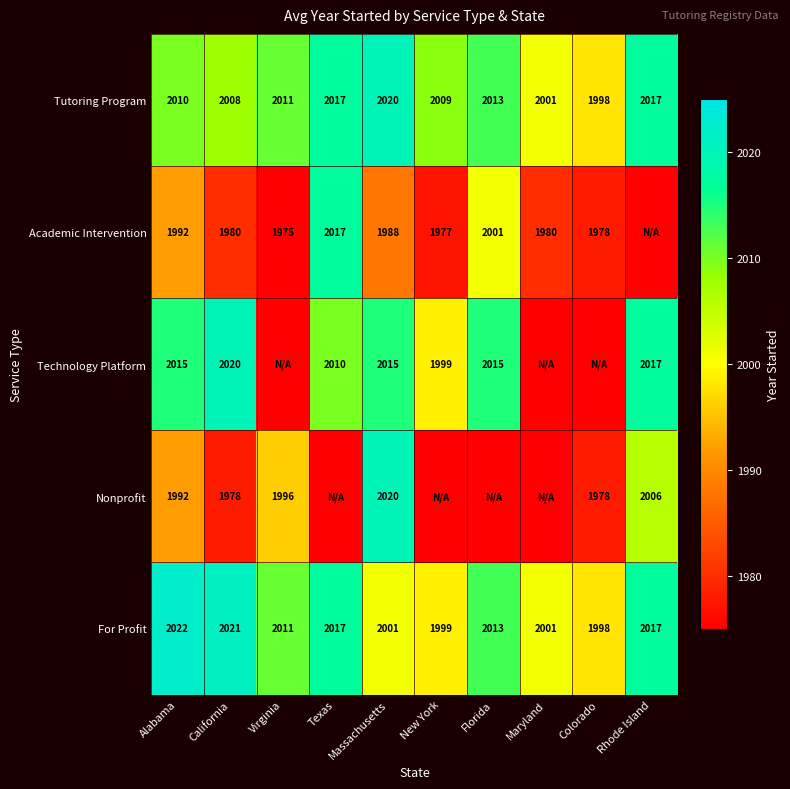

Is it true that For Profit equals 2013 at Florida?

True